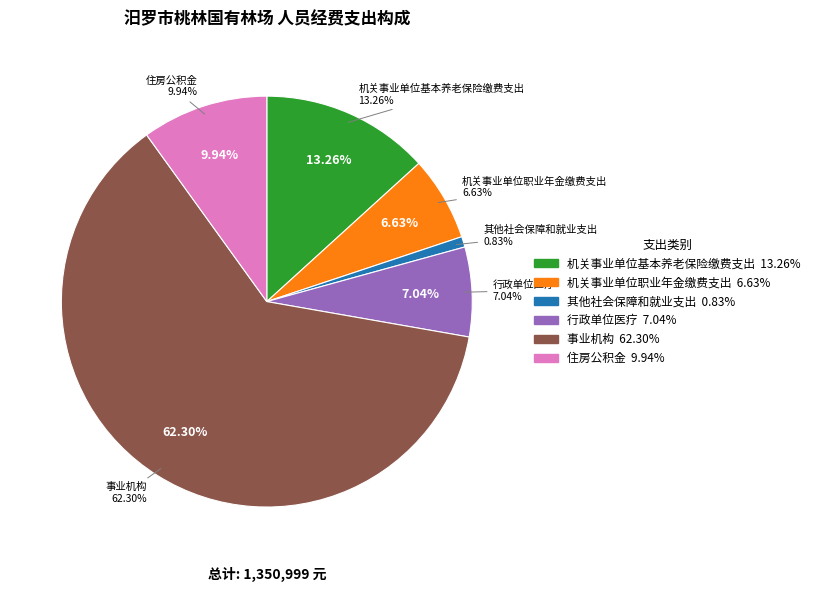

What percentage do 机关事业单位基本养老保险缴费支出 and 机关事业单位职业年金缴费支出 together represent?

19.9%